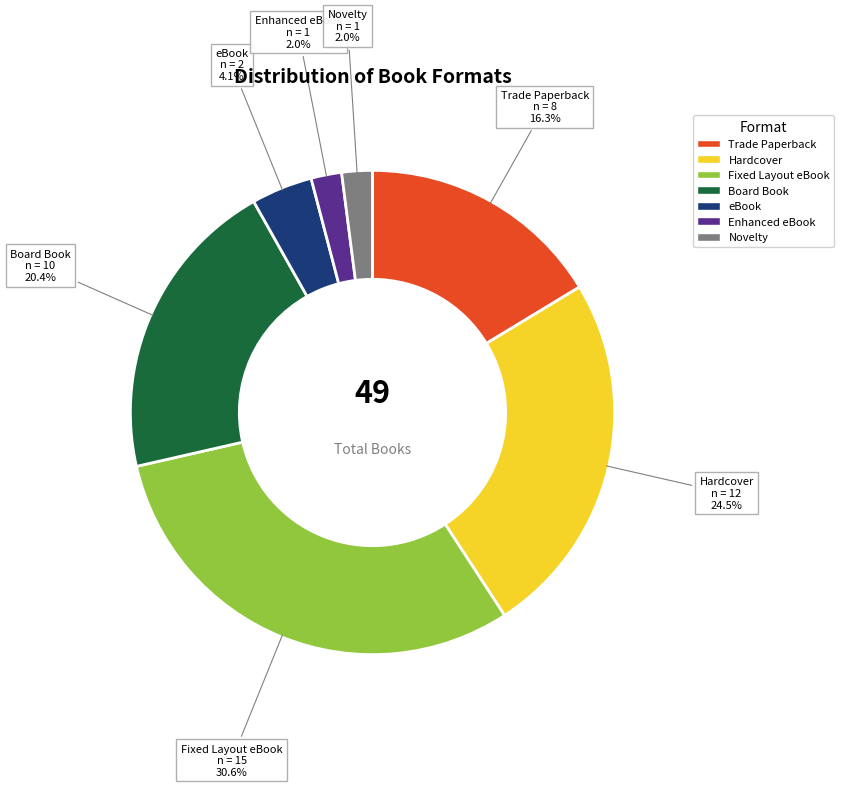

Which has a higher value, Novelty or Trade Paperback?

Trade Paperback